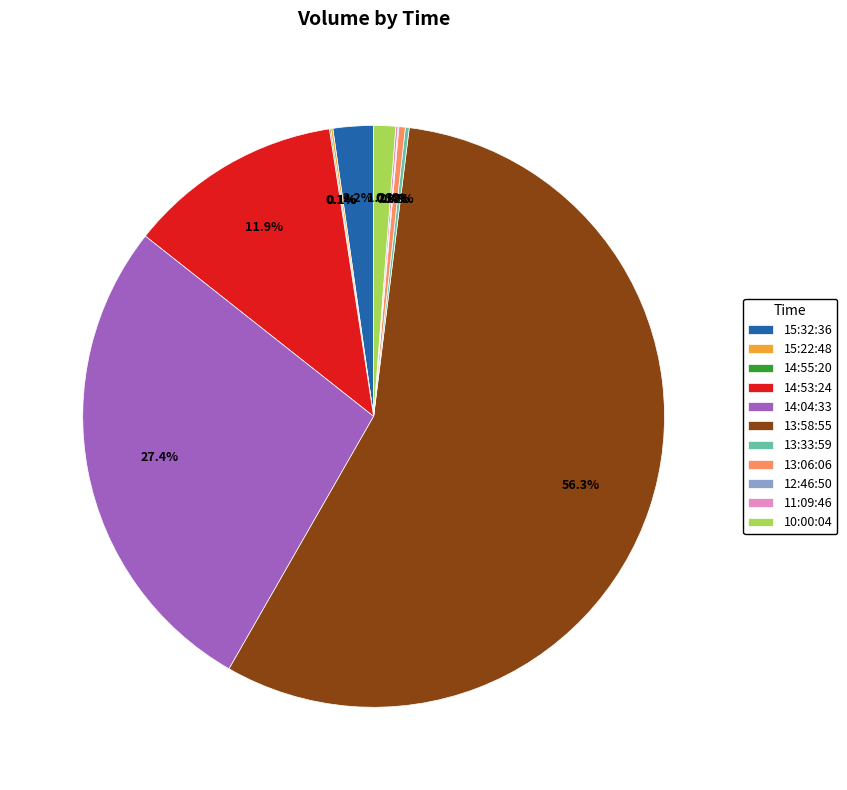

Do 14:04:33 and 13:06:06 together represent more than half of the pie?

No